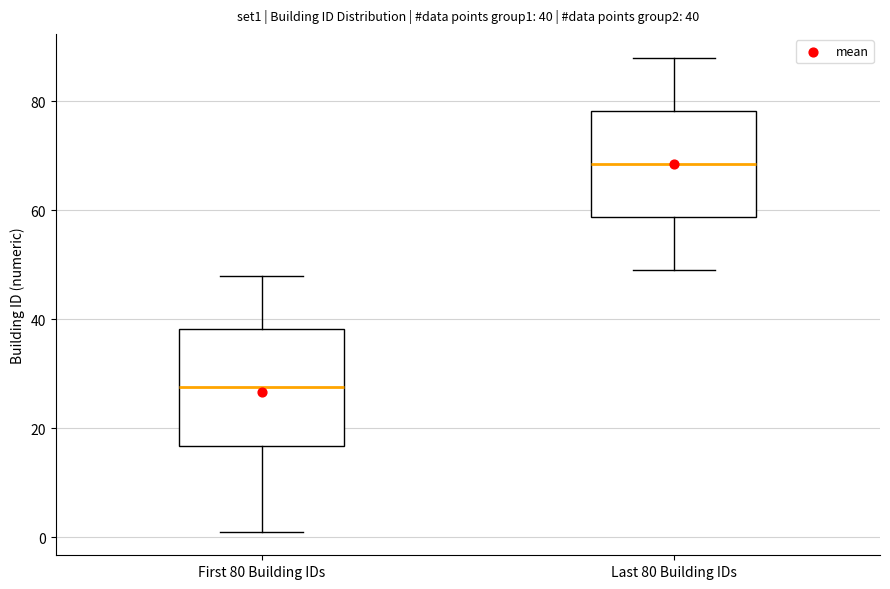

Which box has the highest median line?

Last 80 Building IDs